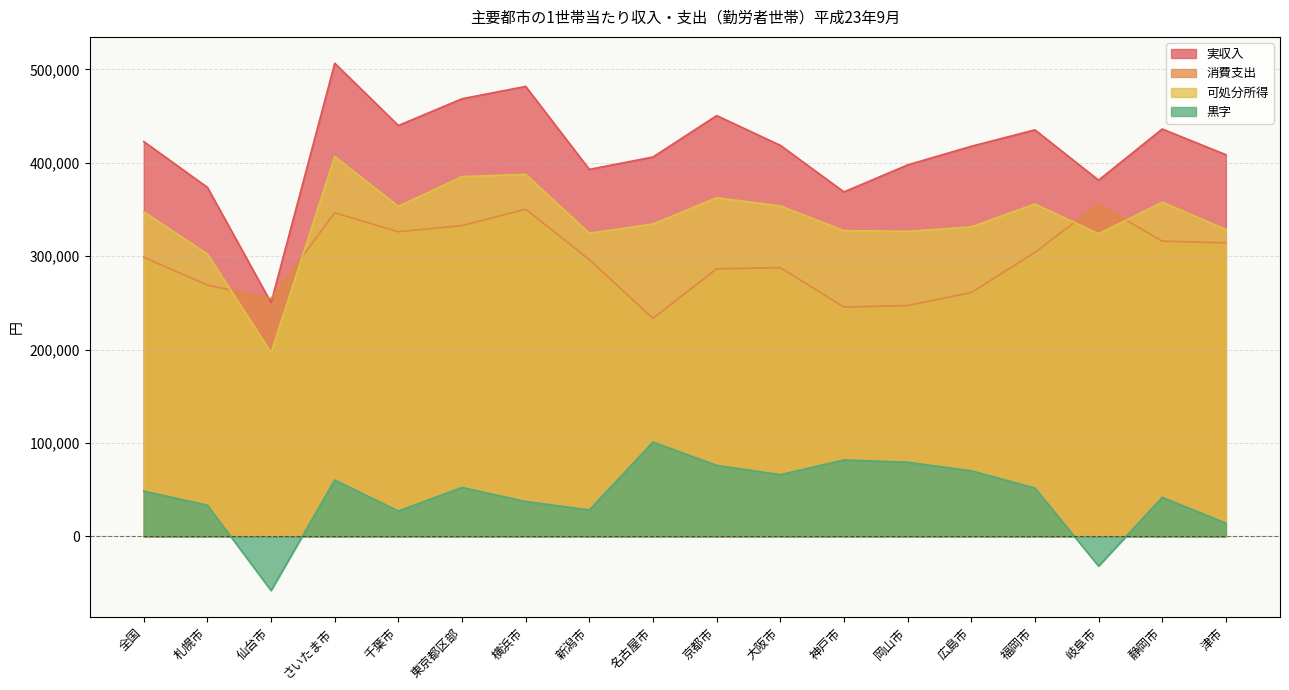

What is the difference between the maximum and minimum values in the 消費支出 series?

122185